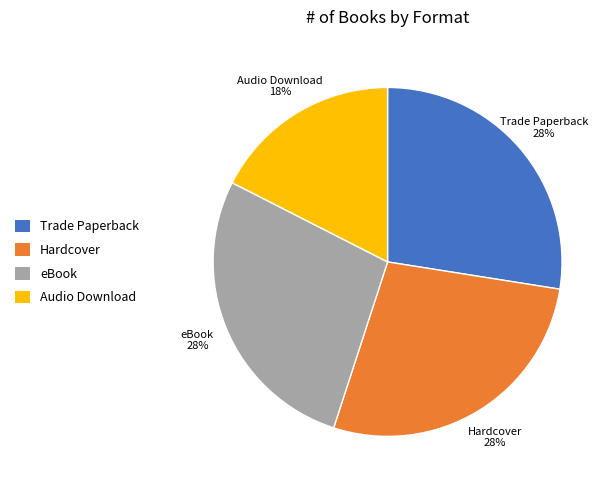

Which slice is the smallest?

Audio Download